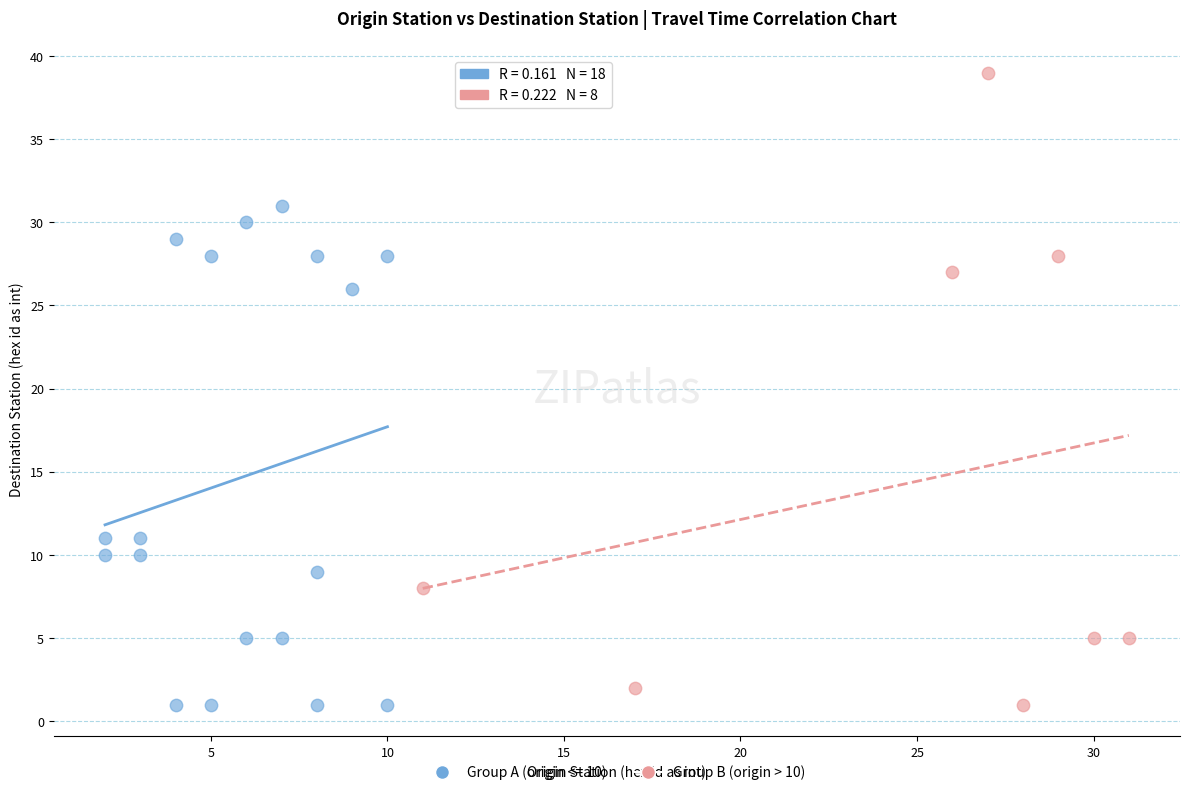

Which series has the widest spread of Y values?

Group B (origin > 10)